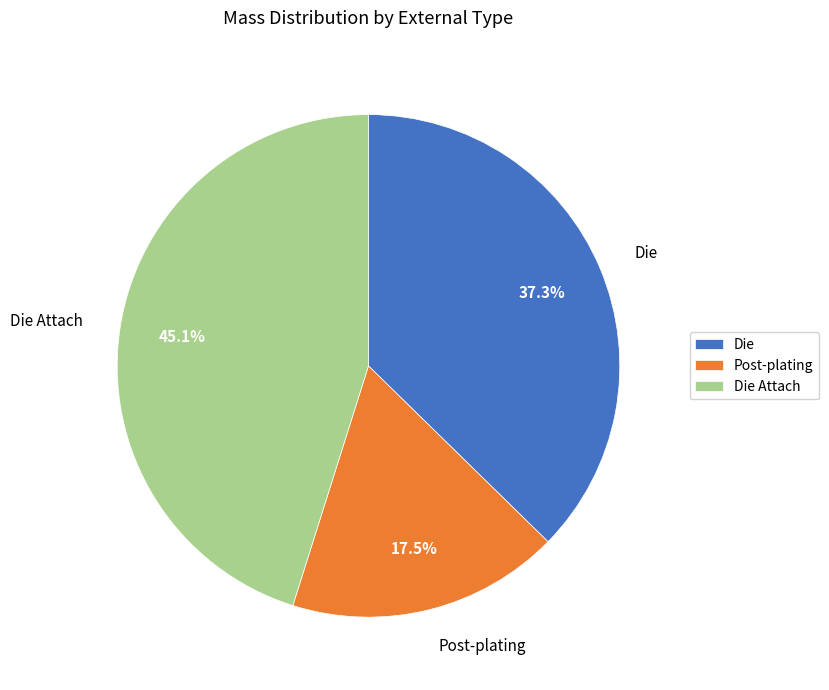

What percentage is NOT represented by Post-plating?

82.5%